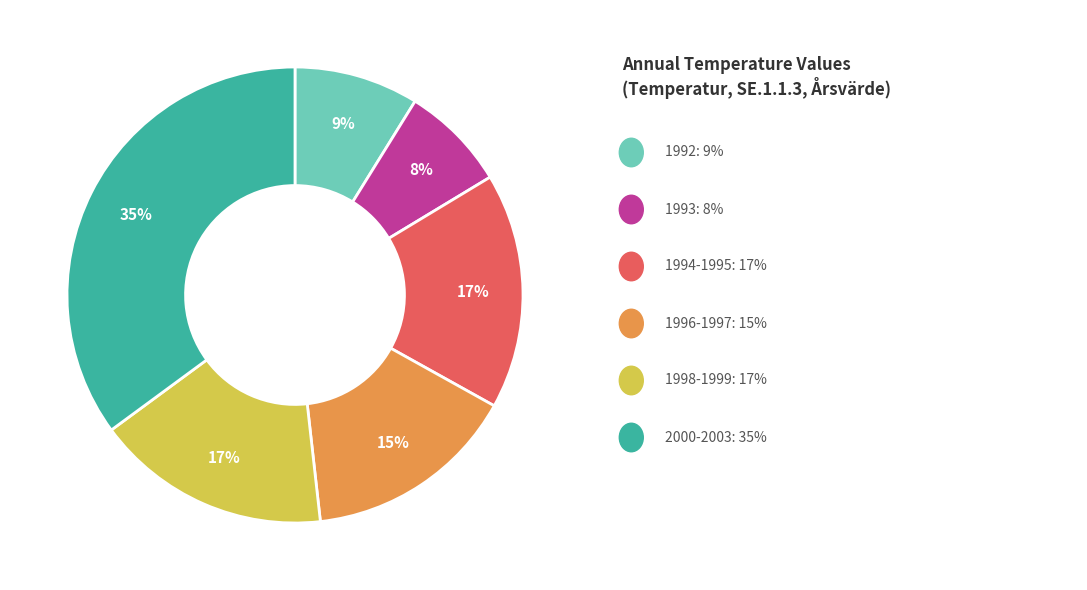

To the nearest percent, what is the average slice percentage?

17%